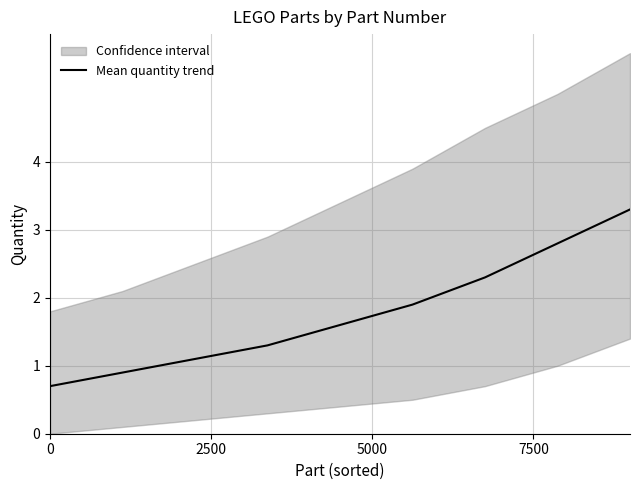

How many values exceed 1?

7